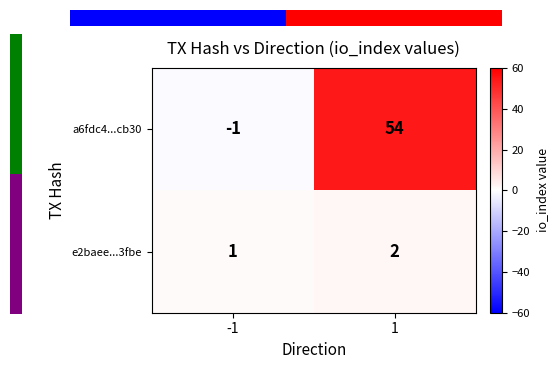

At which label is e2baee...3fbe closest to 1?

-1